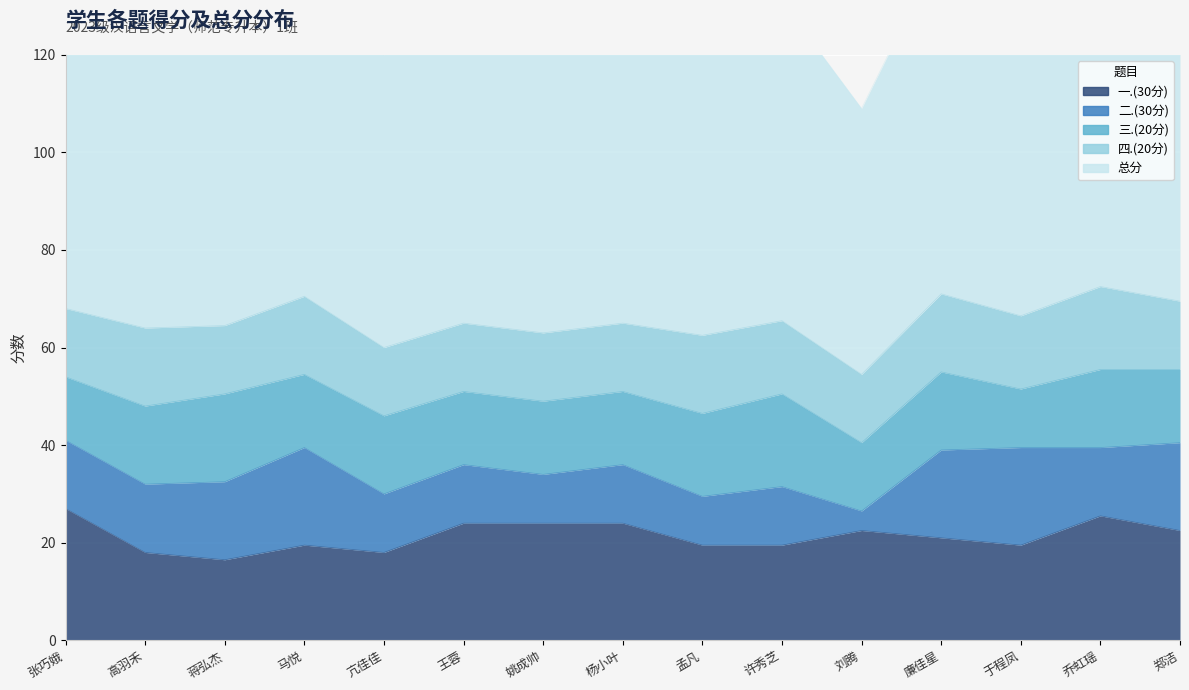

At how many categories does at least one series exceed 53?

15